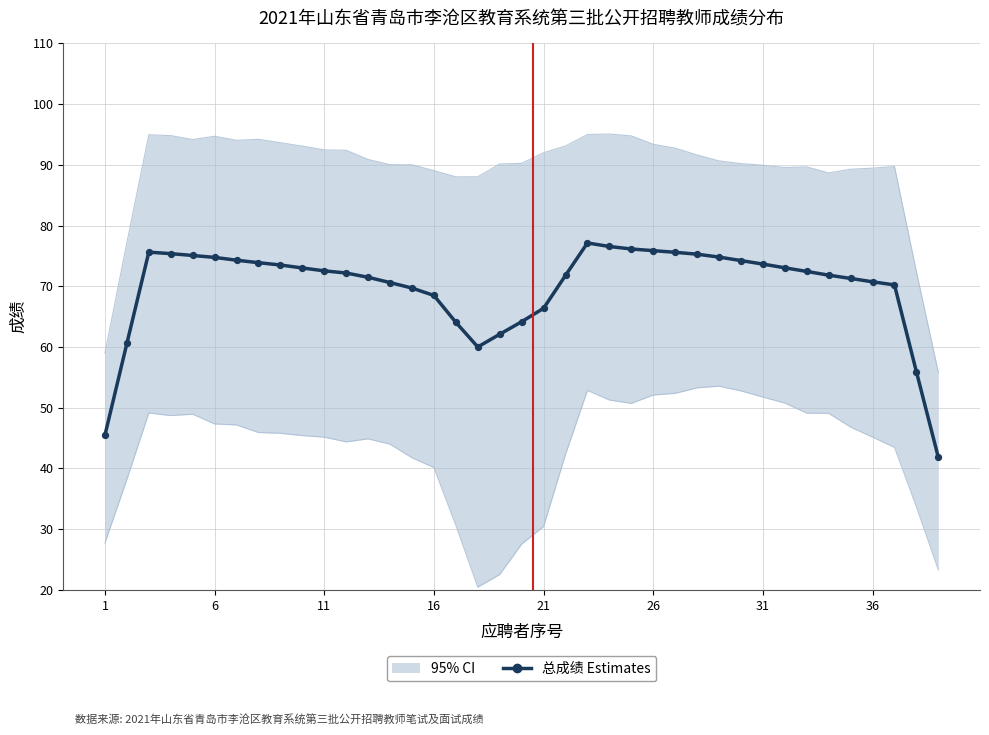

What is the change in value from 28 to 33?

-3.0